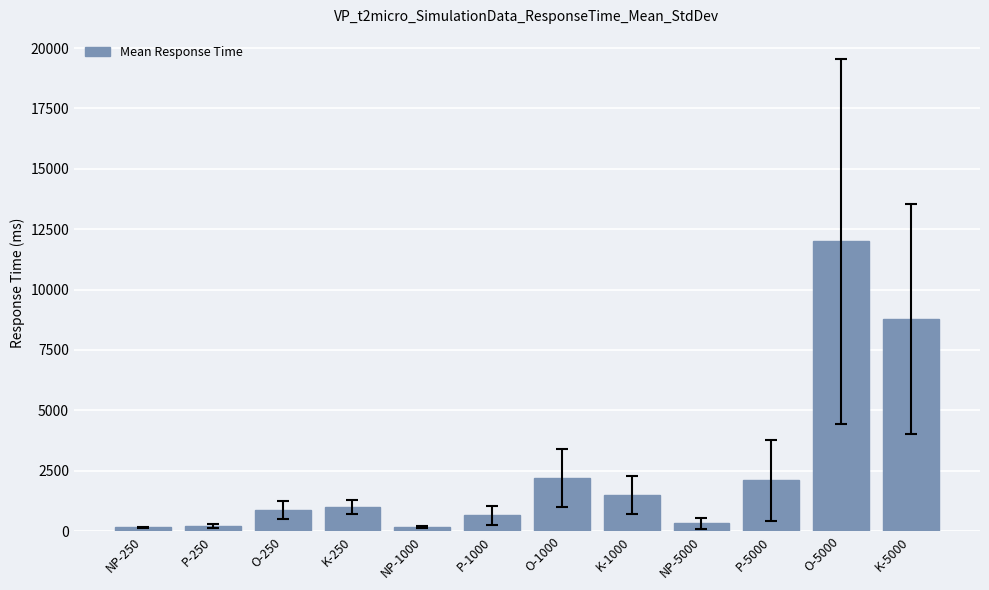

What is the label of the 4th bar from the right?

NP-5000